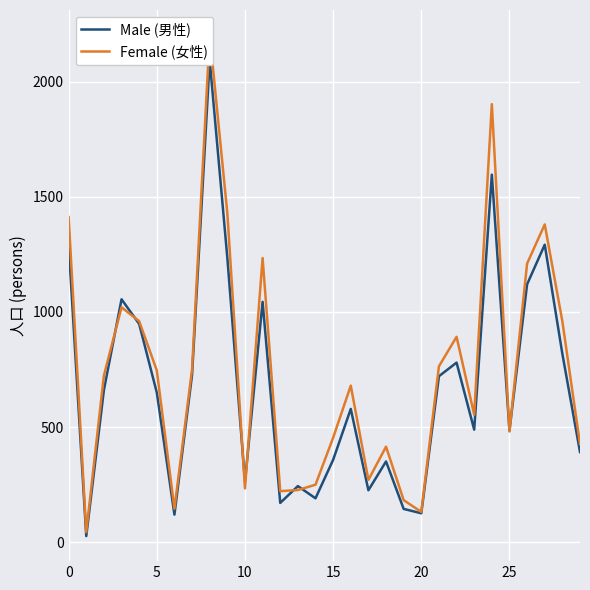

At how many categories does at least one series exceed 870?

11